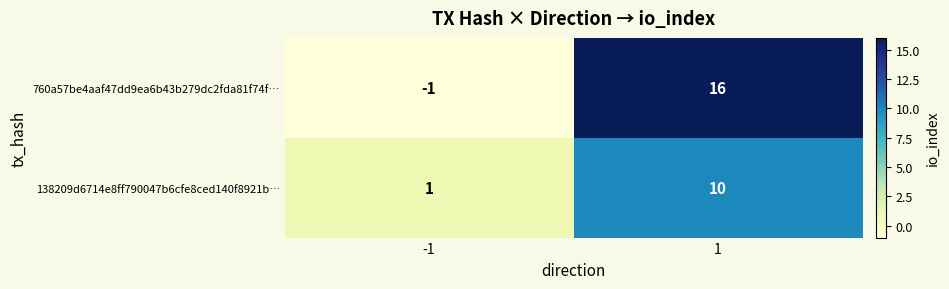

At 1, list the series in order from smallest to largest.

138209d6714e8ff790047b6cfe8ced140f8921b…, 760a57be4aaf47dd9ea6b43b279dc2fda81f74f…